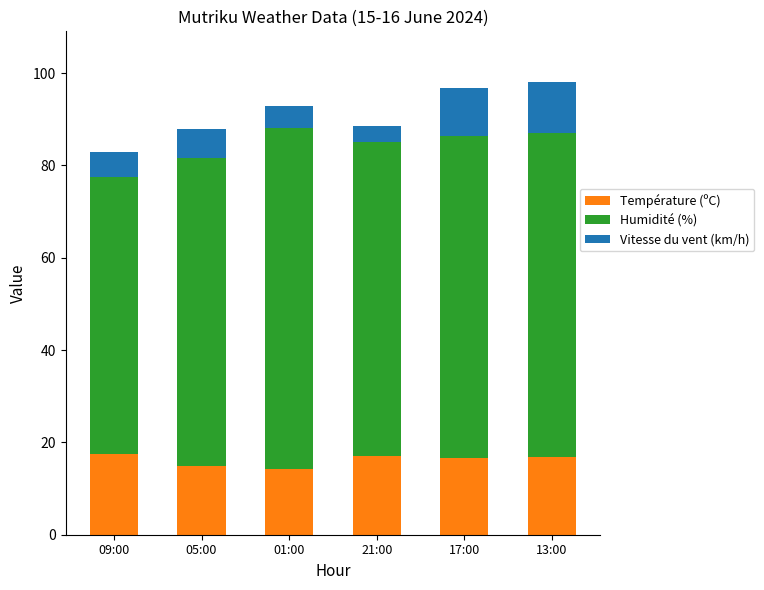

What is the total value across all series at 01:00?

92.8